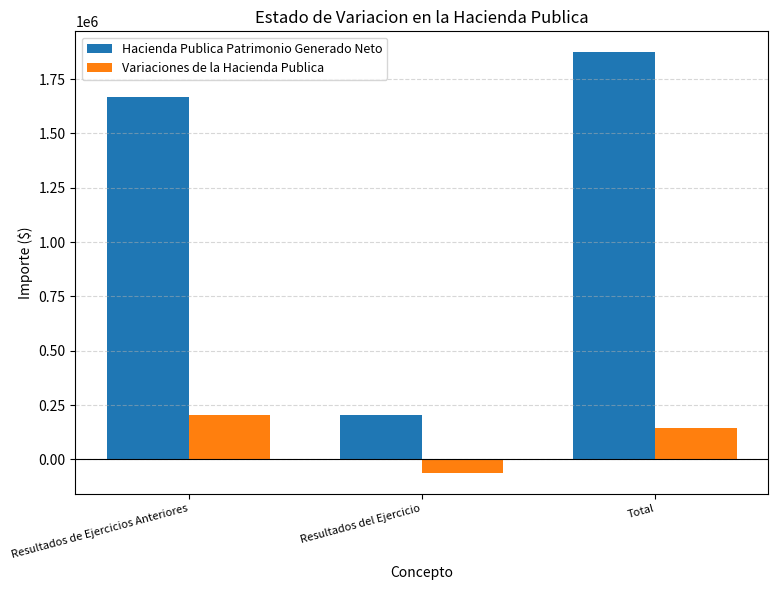

Rank the series by their maximum value, from lowest to highest.

Variaciones de la Hacienda Publica, Hacienda Publica Patrimonio Generado Neto